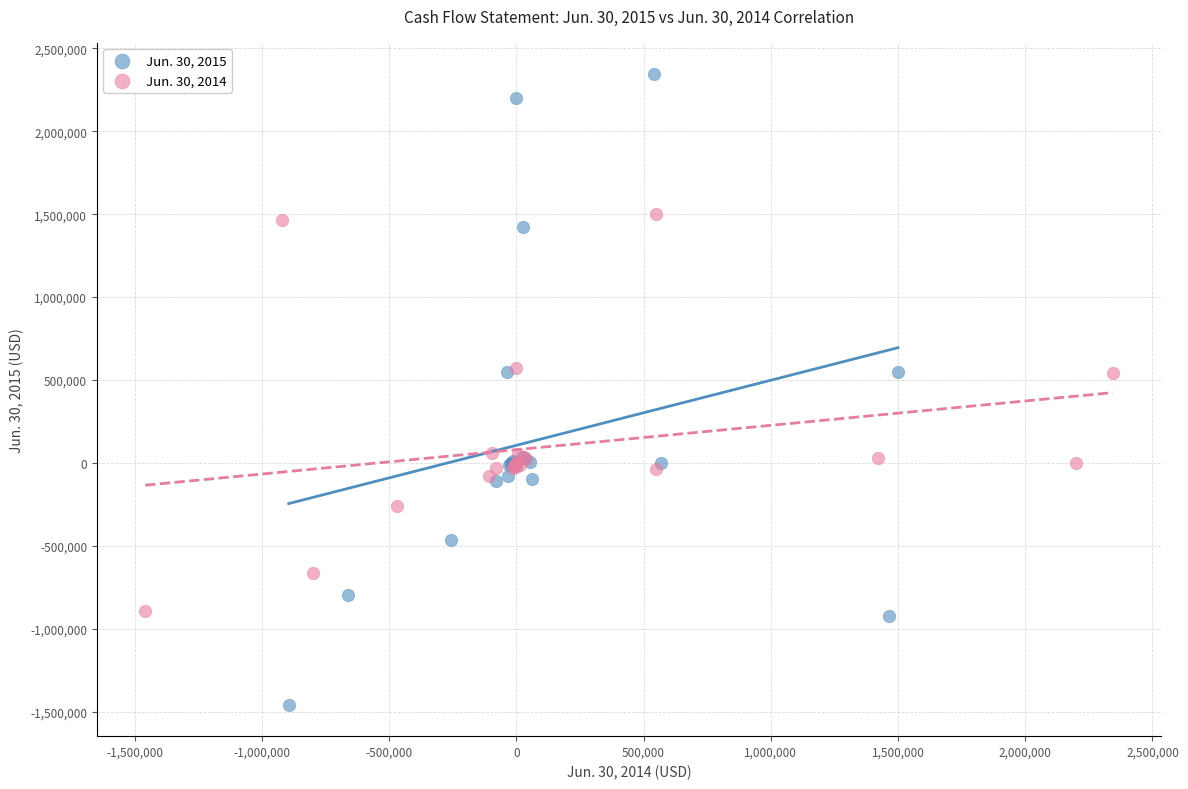

Which series has the widest spread of Y values?

Jun. 30, 2015